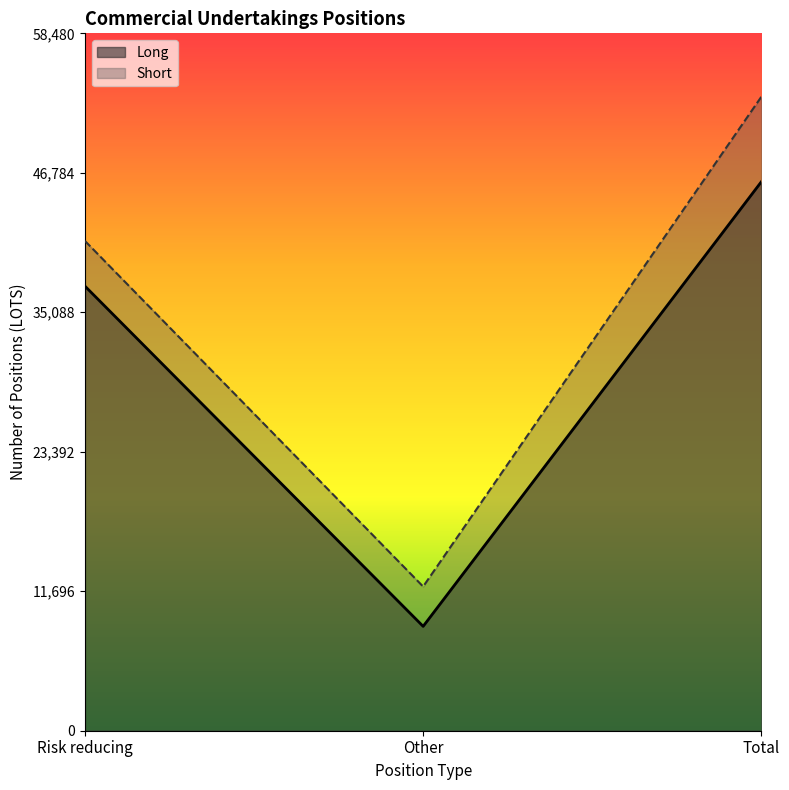

How many lines are shown in the chart?

2